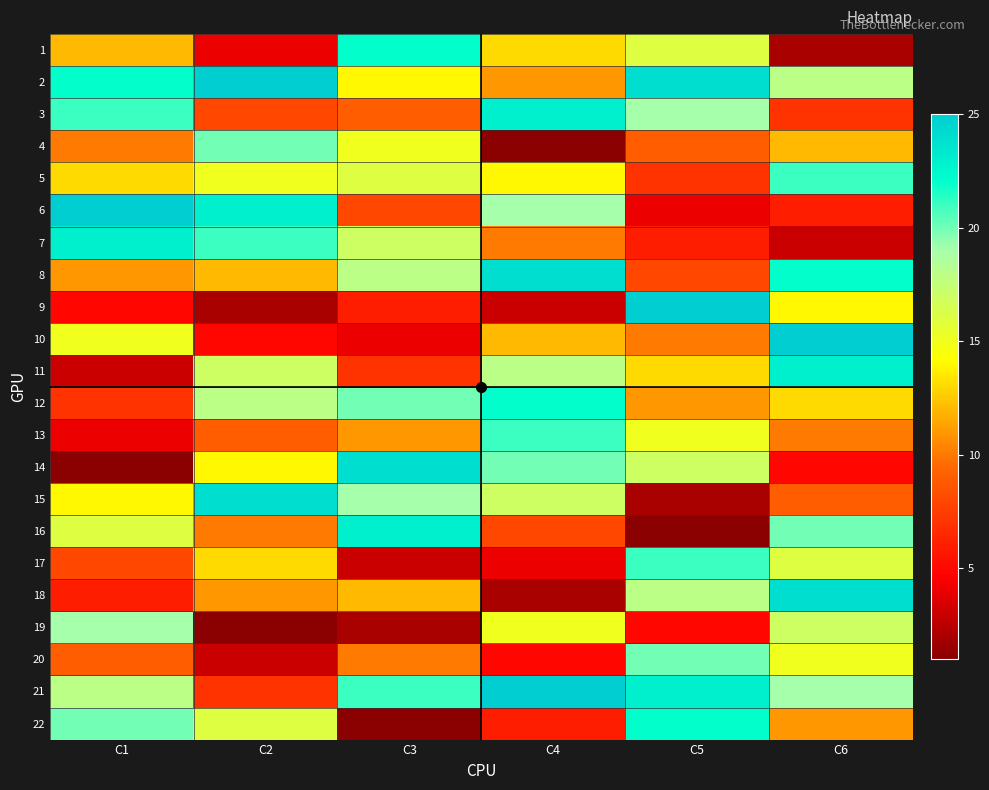

How many categories are shown in the chart?

6